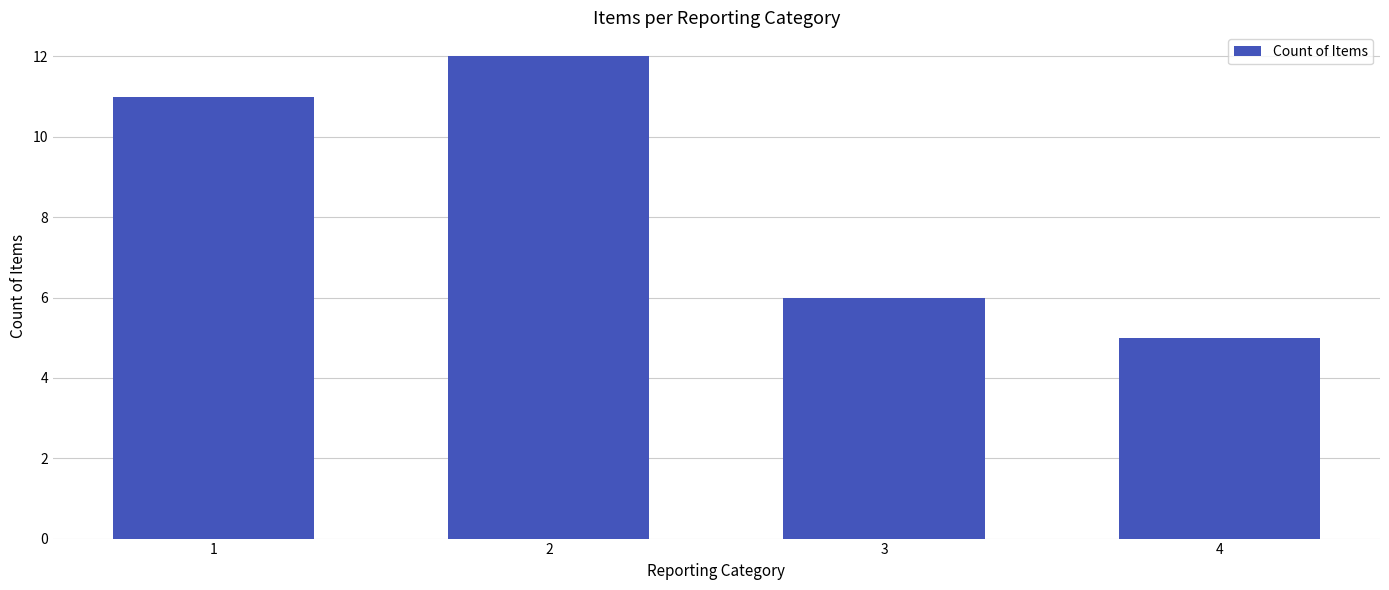

What is the approximate value at 3?

6